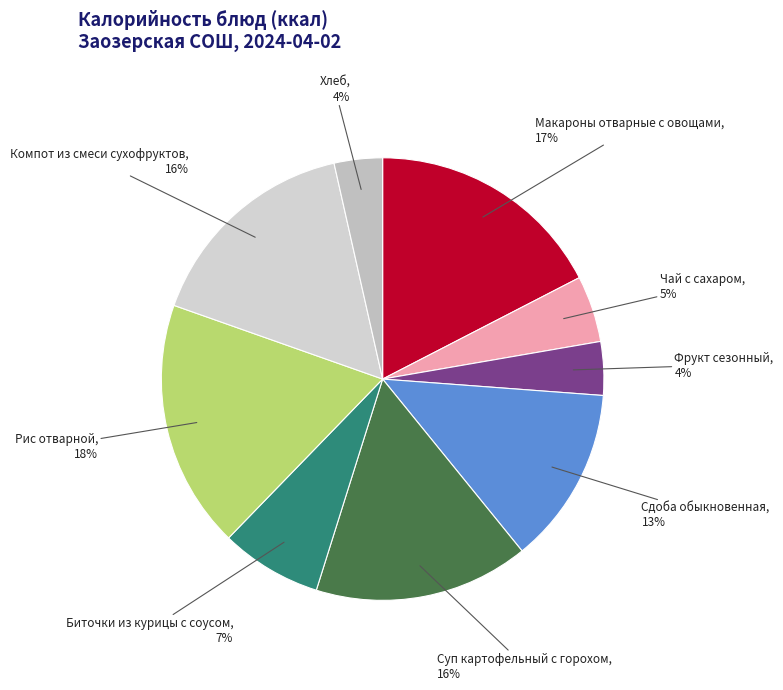

What is the smallest slice in the pie chart?

Хлеб